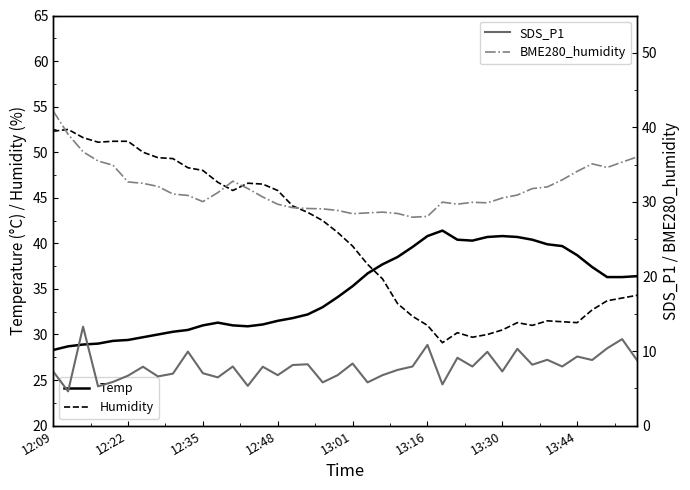

Between 29 and 21, which is larger?

29